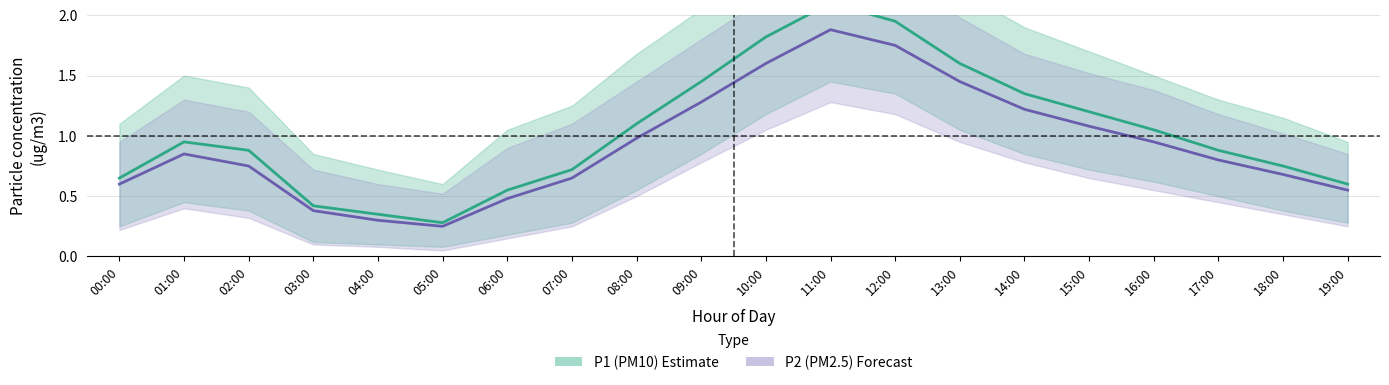

What is the difference between the maximum and minimum values in the P2_lower series?

1.2